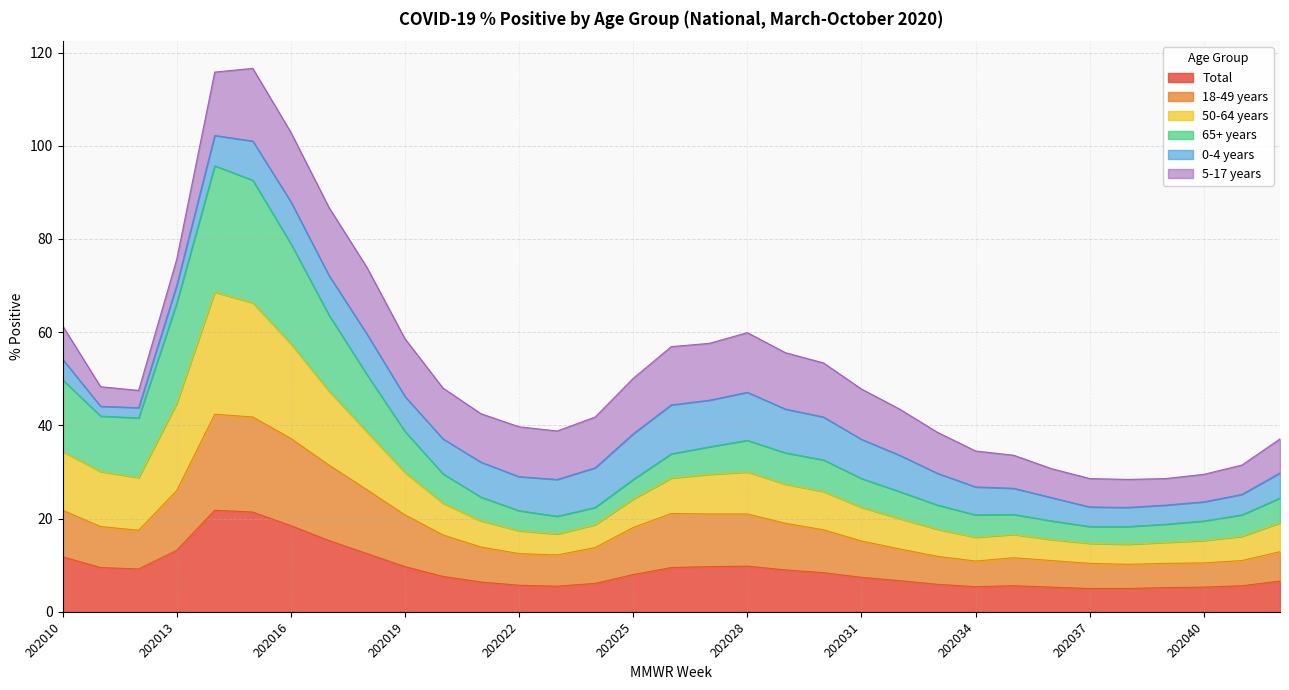

What is the lowest value of the Total series?

5.0